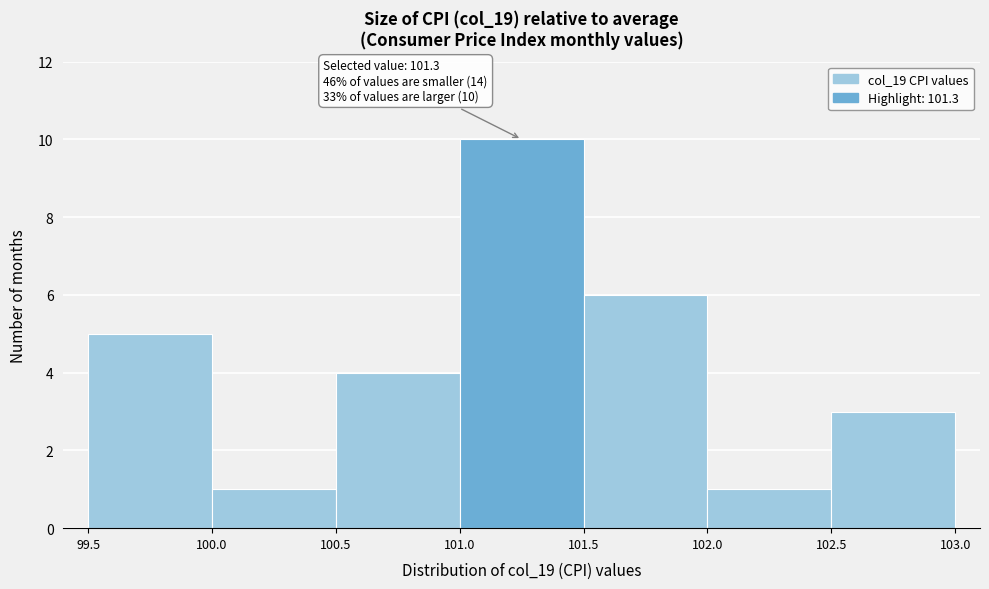

Which range on the x-axis has the tallest bar?

101.0 to 101.5